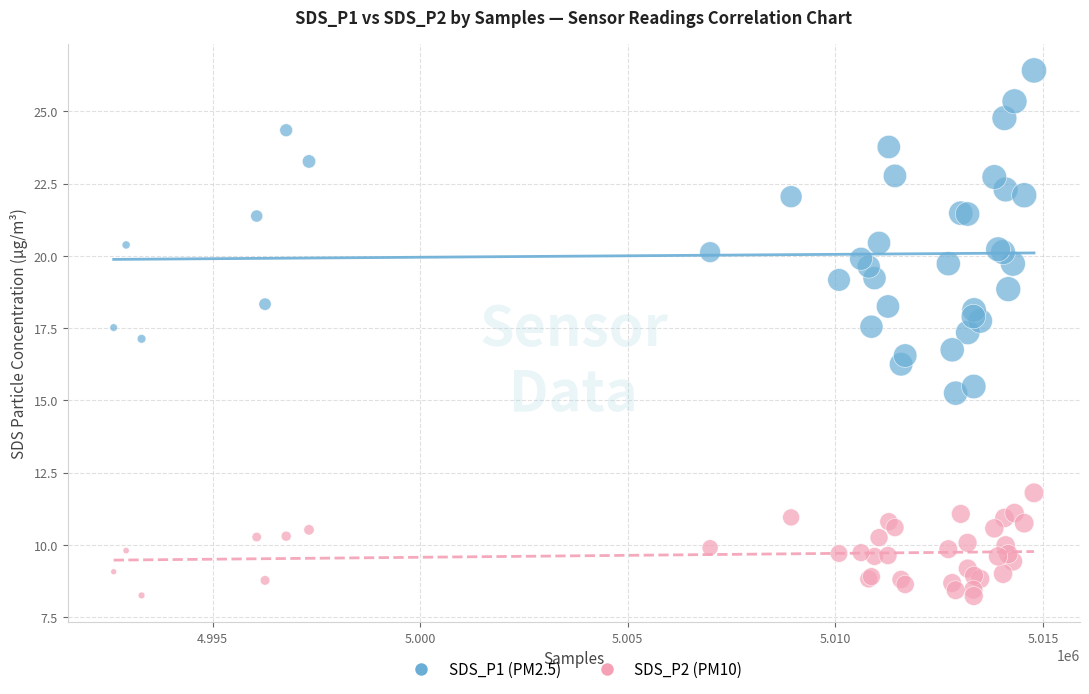

Which series has the widest spread of Y values?

SDS_P1 (PM2.5)